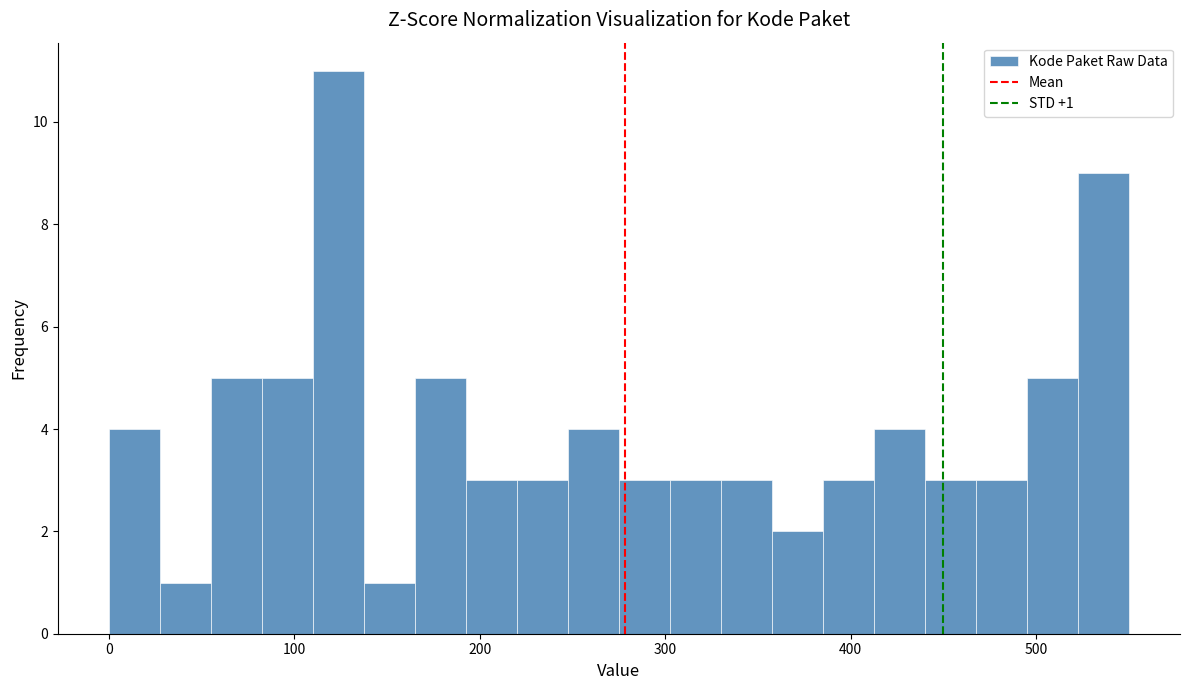

Read against the x-axis, roughly where is the centre of the tallest bar?

120